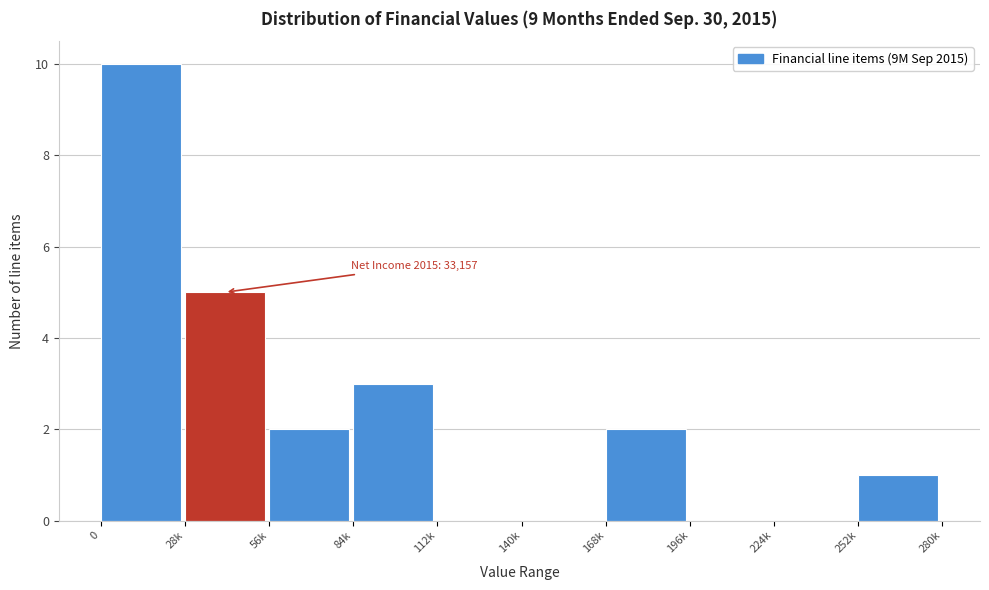

Reading left to right, transcribe all the data shown in this chart.

0=10	28k=5	56k=2	84k=3	112k=0	140k=0	168k=2	196k=0	224k=0	252k=1